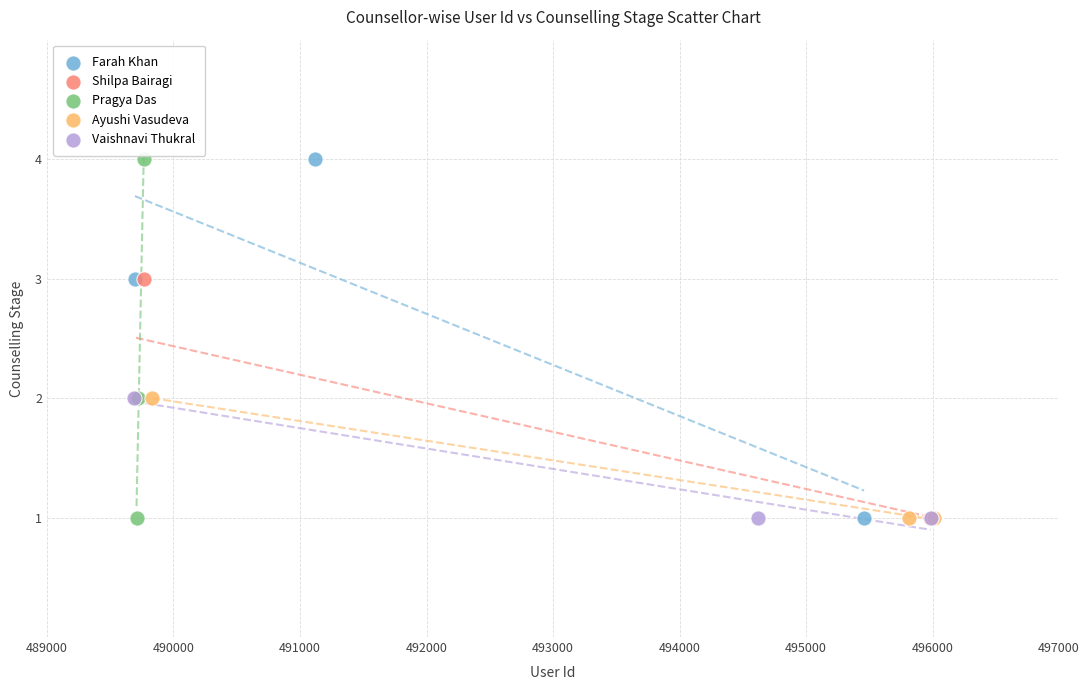

What are all the series names shown in the legend?

Farah Khan, Shilpa Bairagi, Pragya Das, Ayushi Vasudeva, Vaishnavi Thukral